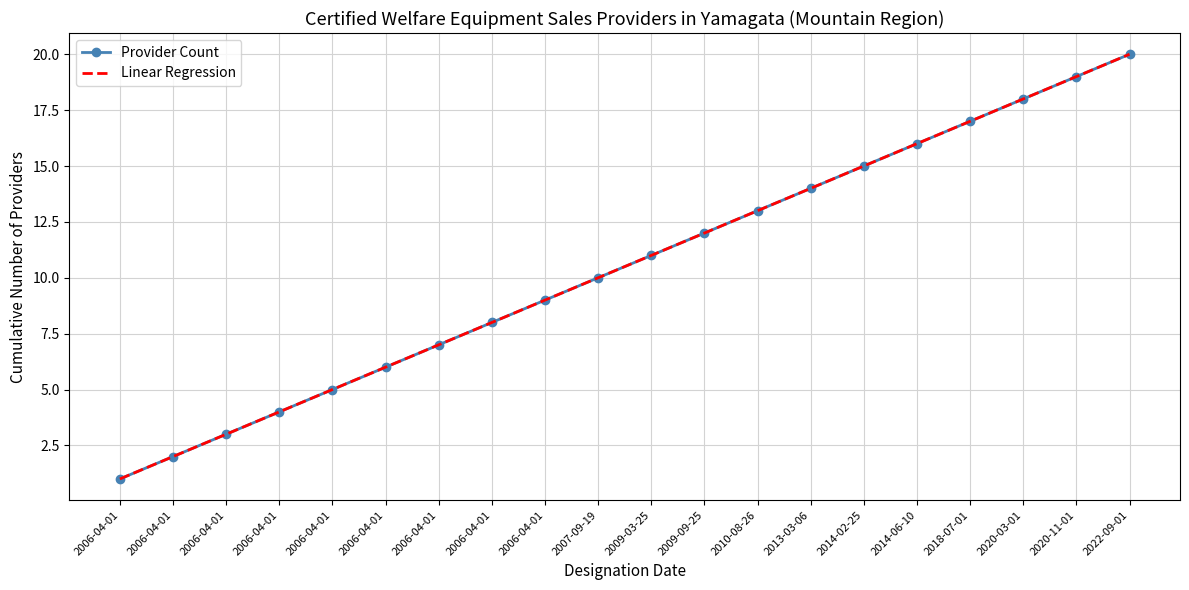

How many distinct data groups are displayed?

2